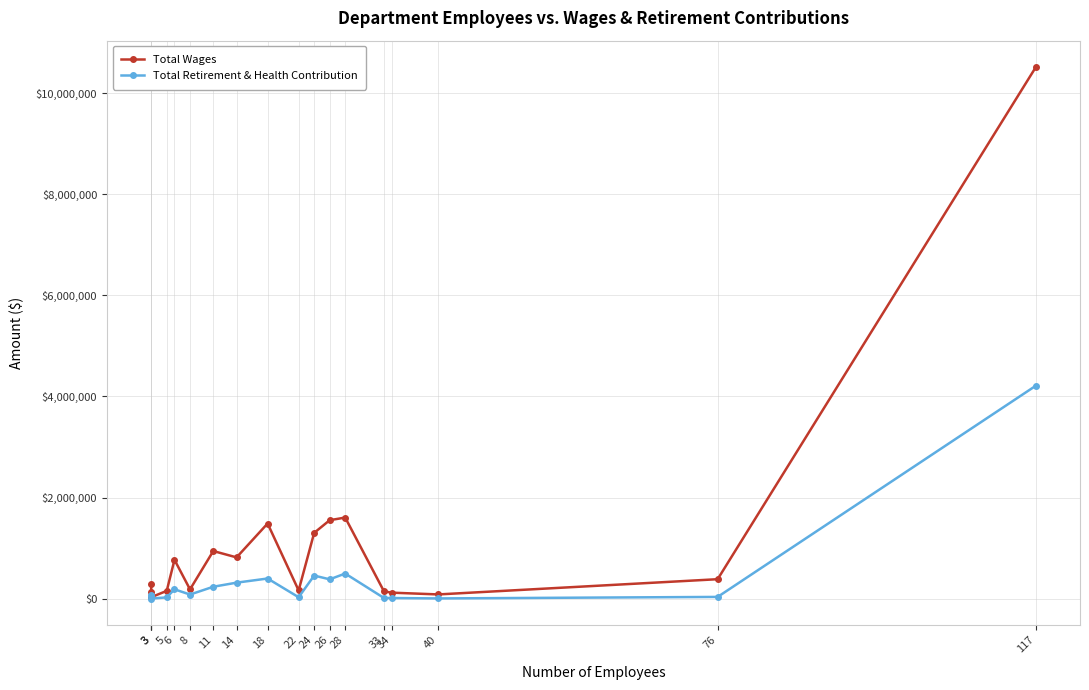

How many interior local peaks does the Total Retirement & Health Contribution series have?

4